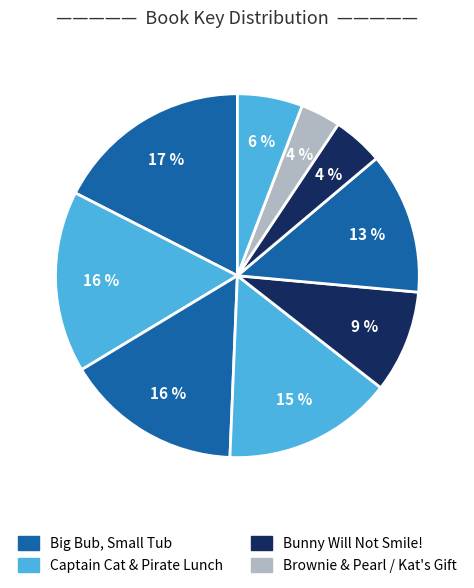

To the nearest percent, what is the average slice percentage?

11%